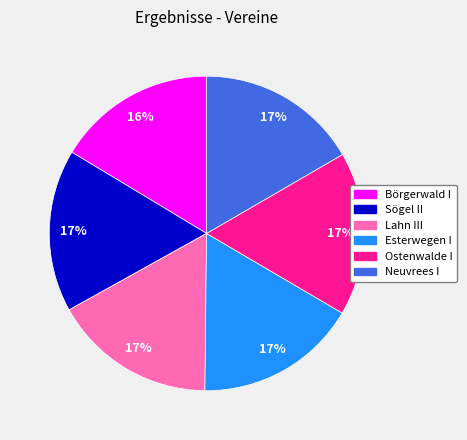

What is the ratio of the value at Ostenwalde I to the value at Sögel II?

1.0